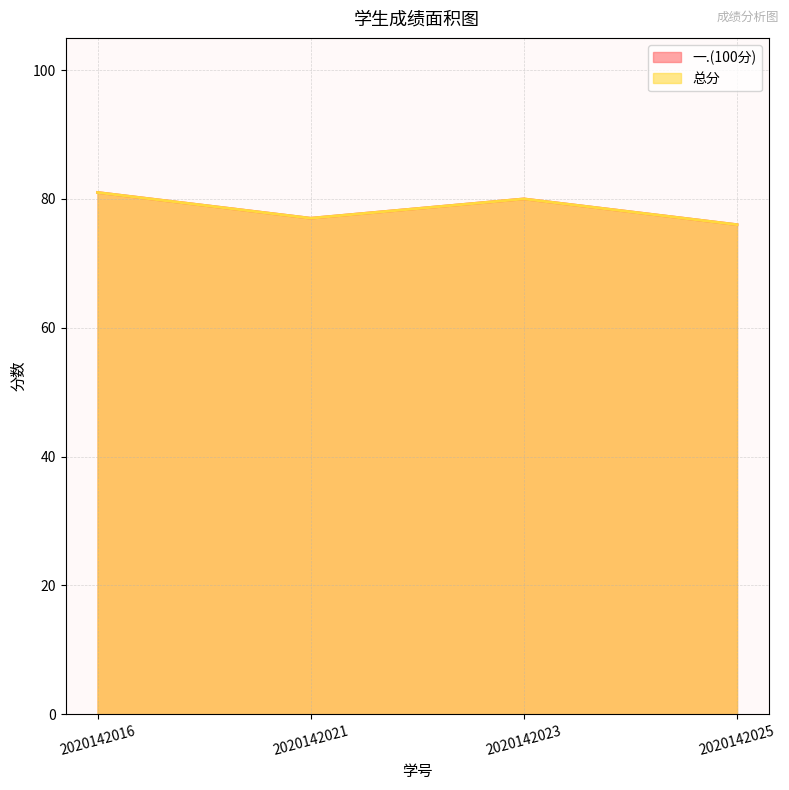

True or false: 一.(100分) and 总分 intersect in this chart.

False